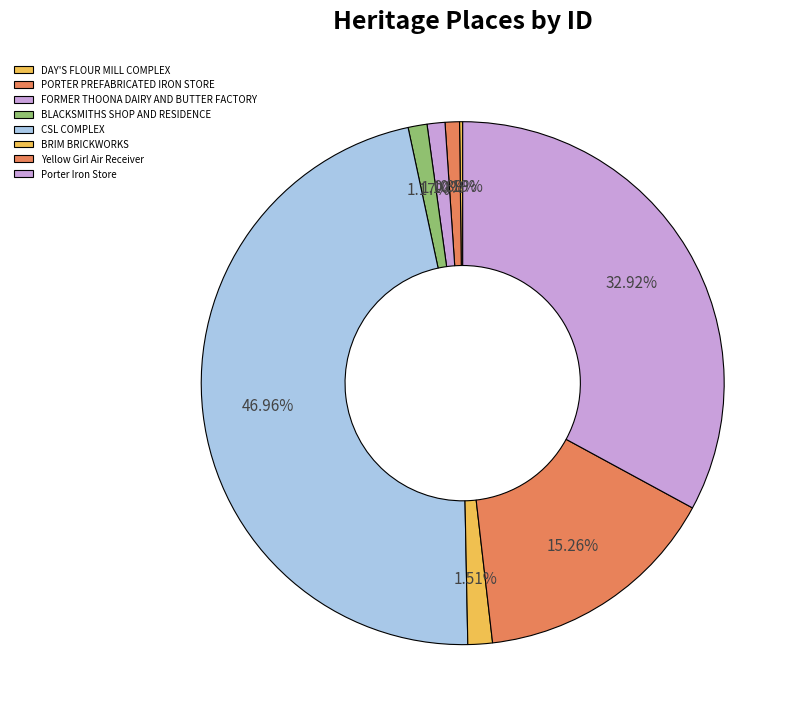

To the nearest percent, what is the difference between the BRIM BRICKWORKS and PORTER PREFABRICATED IRON STORE slice percentages?

1%